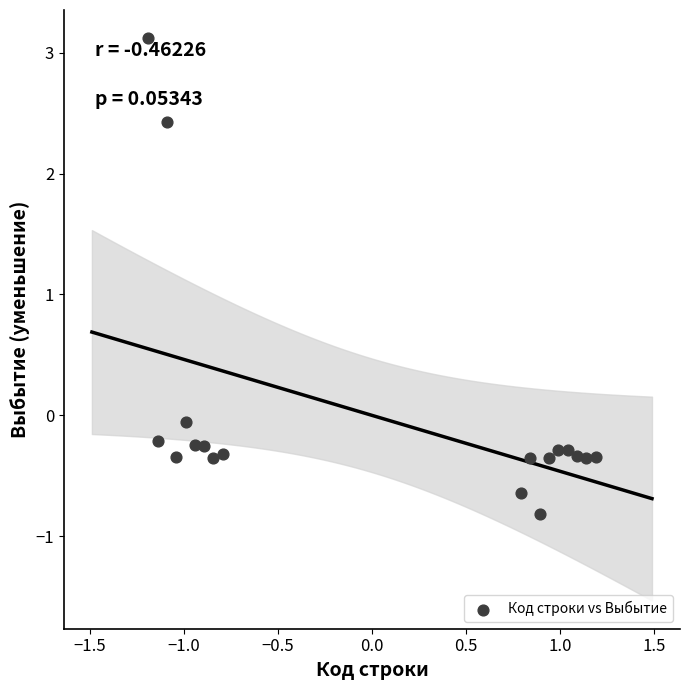

What is the range of Y values (max minus min)?

3.9